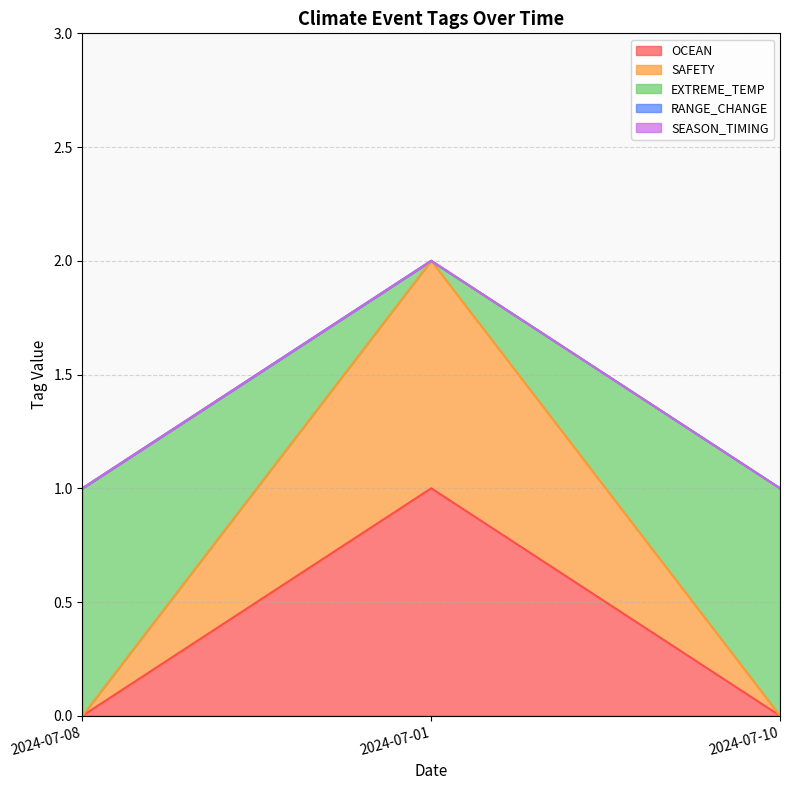

Which category has the lowest value in the SAFETY series?

2024-07-08